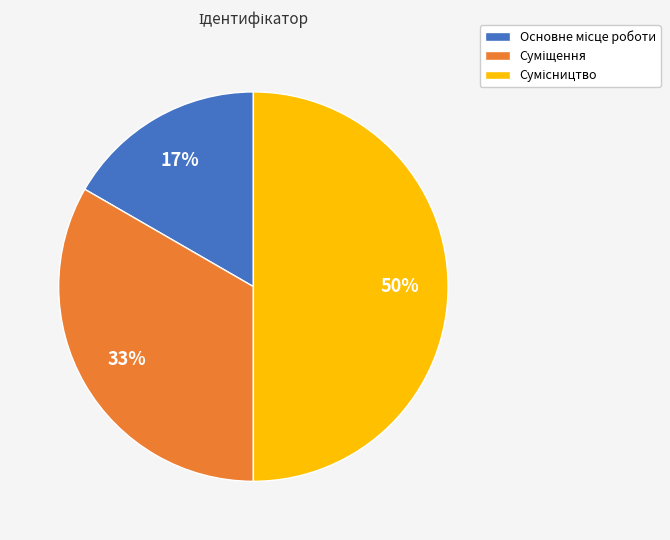

How many segments does this pie chart have?

3